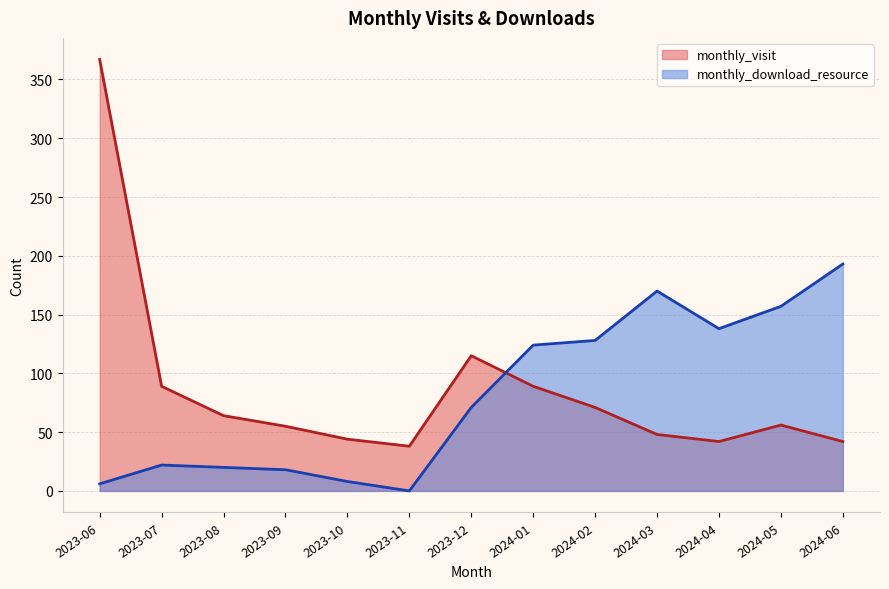

Which category has the highest value in the monthly_download_resource series?

2024-06